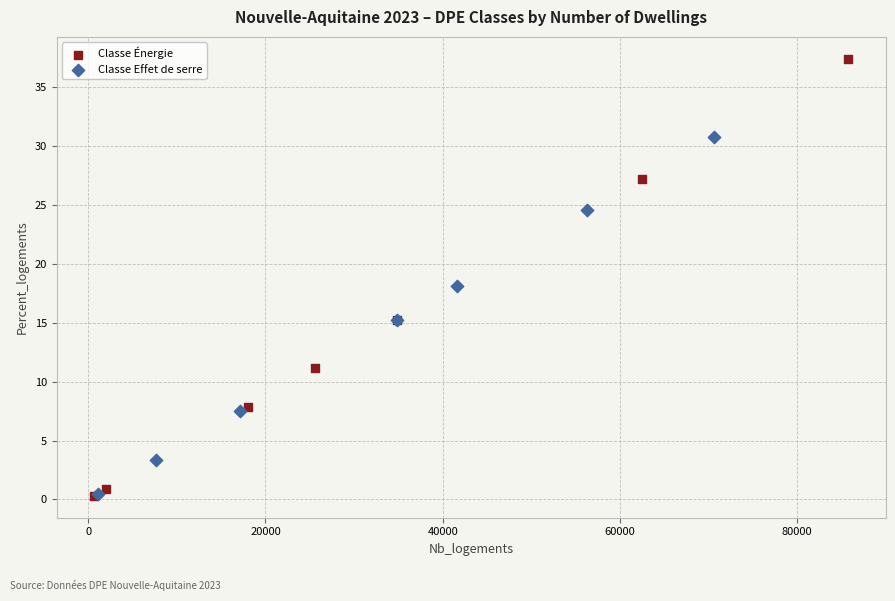

Which series reaches the maximum Y coordinate?

Classe Énergie